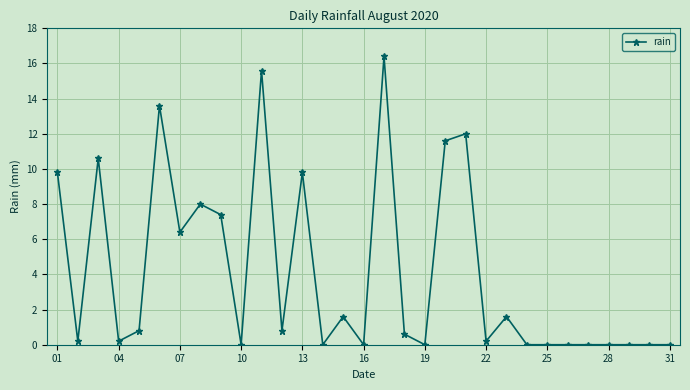

What is the average value?

4.1